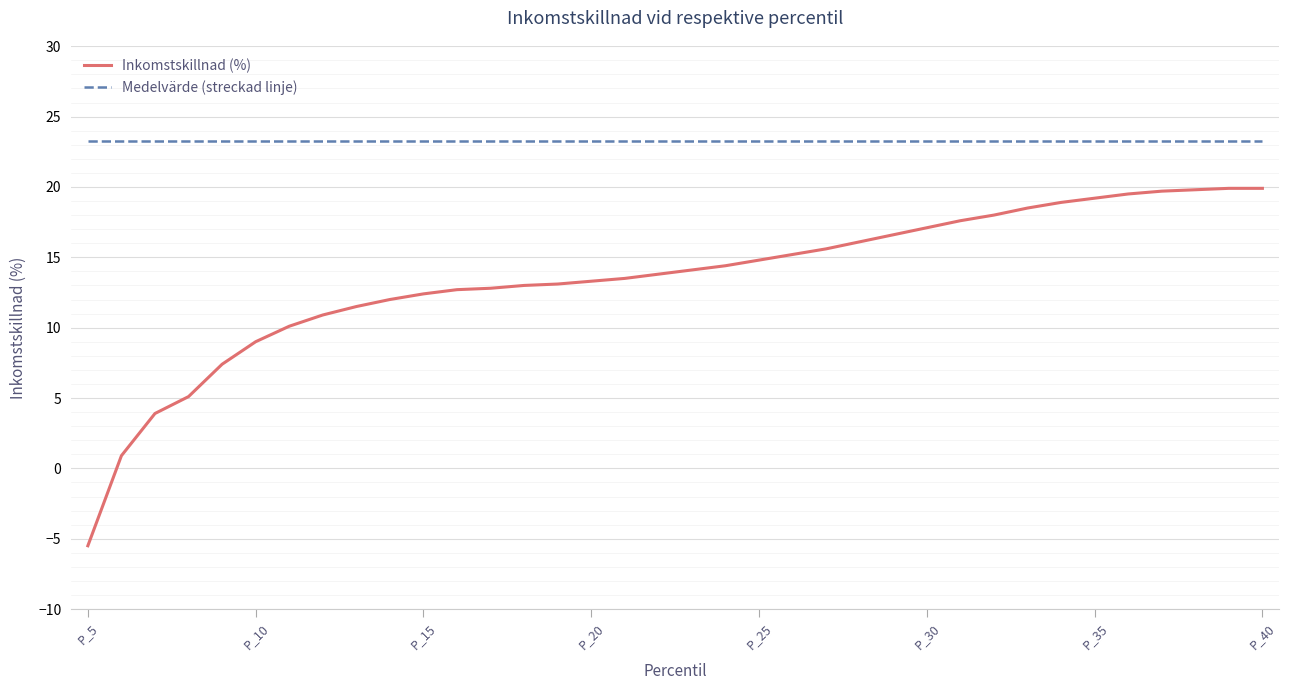

How many lines are shown in the chart?

2